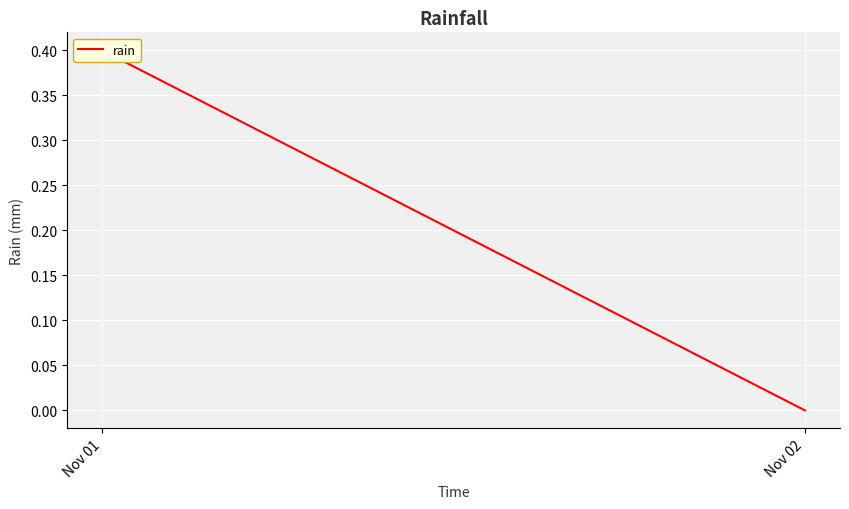

Which label corresponds to the largest value in the chart?

Nov 01